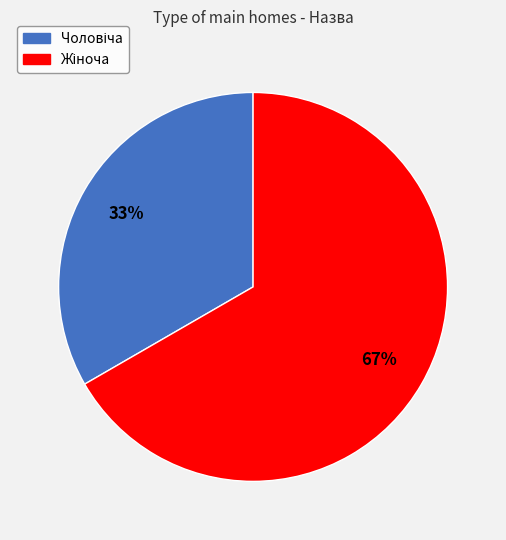

To the nearest percent, what is the average slice percentage?

50%